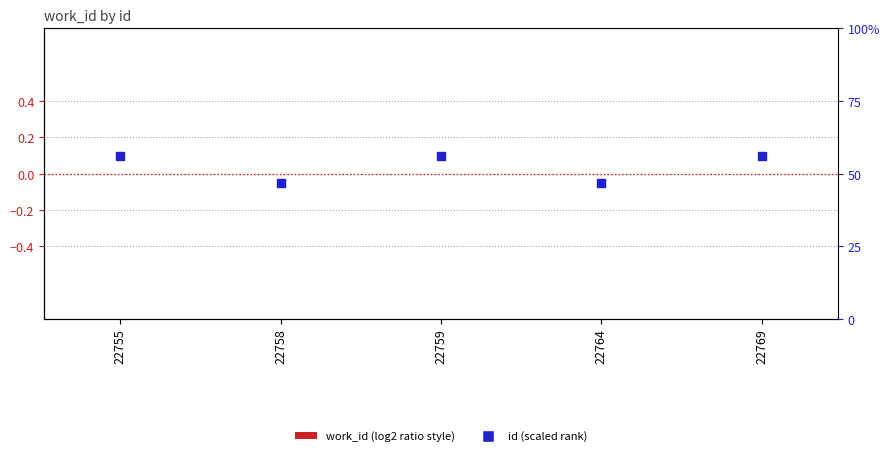

What are all the series names shown in the legend?

work_id (log2 ratio style), id (scaled rank)